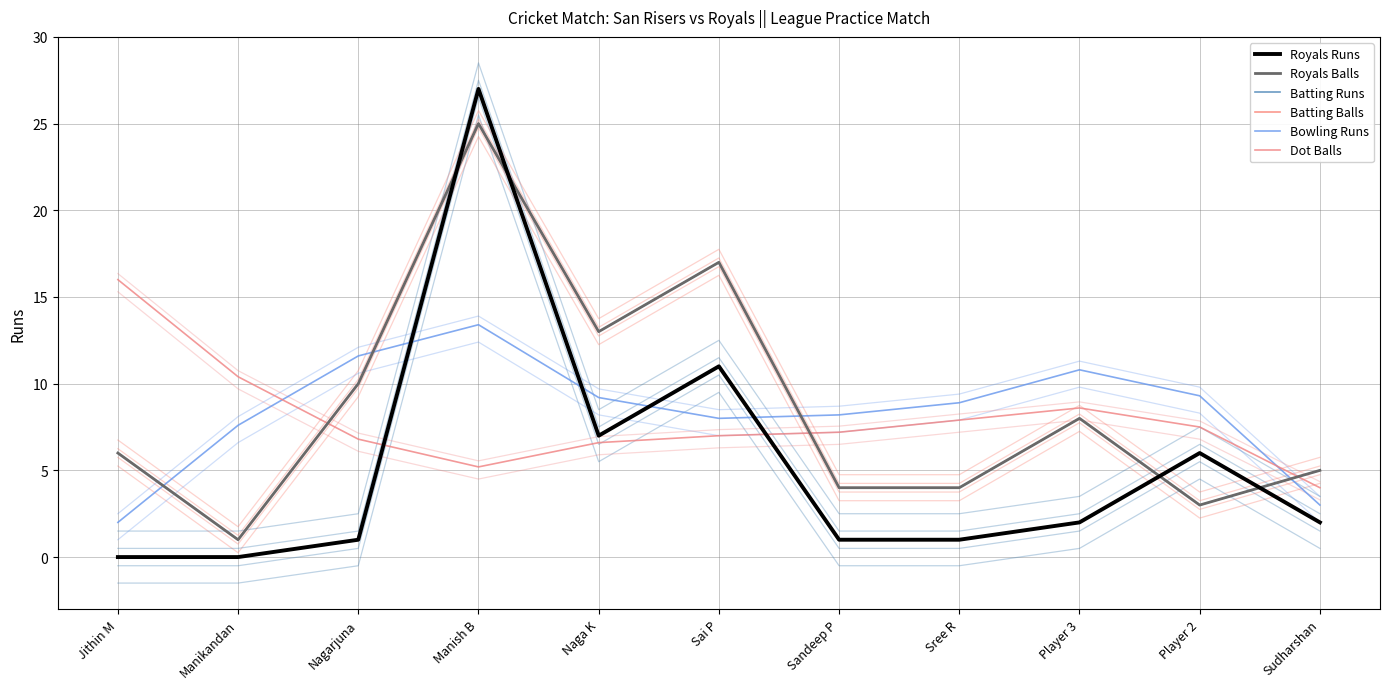

How many lines are shown in the chart?

6